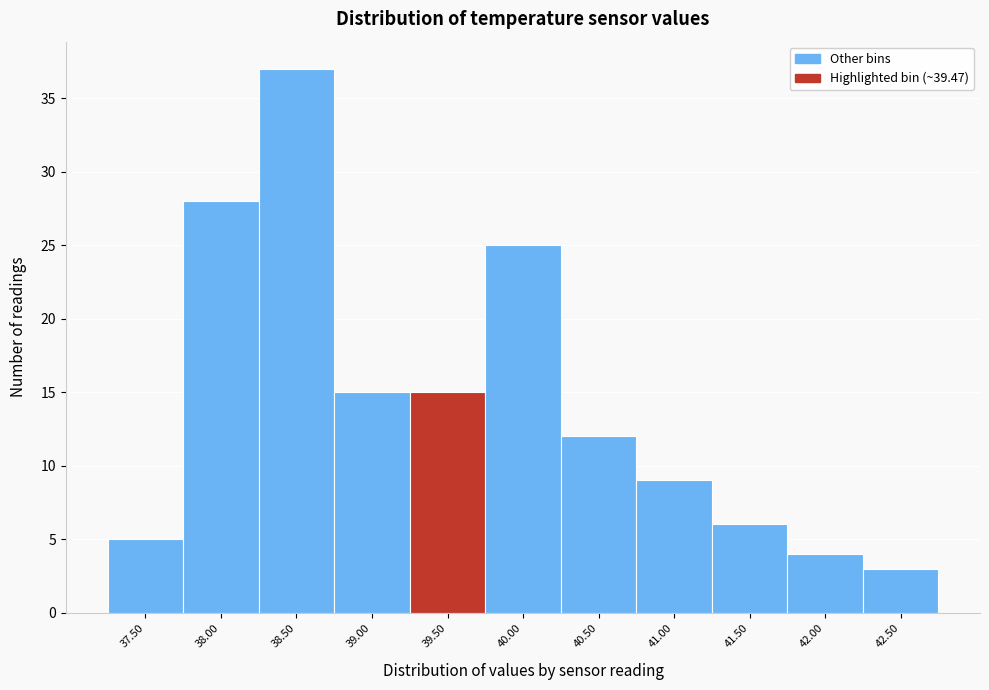

How tall is the bar that spans 42.25 to 42.75 on the x-axis? The values are not printed on the chart, so give them approximately, as read against the axis.

3